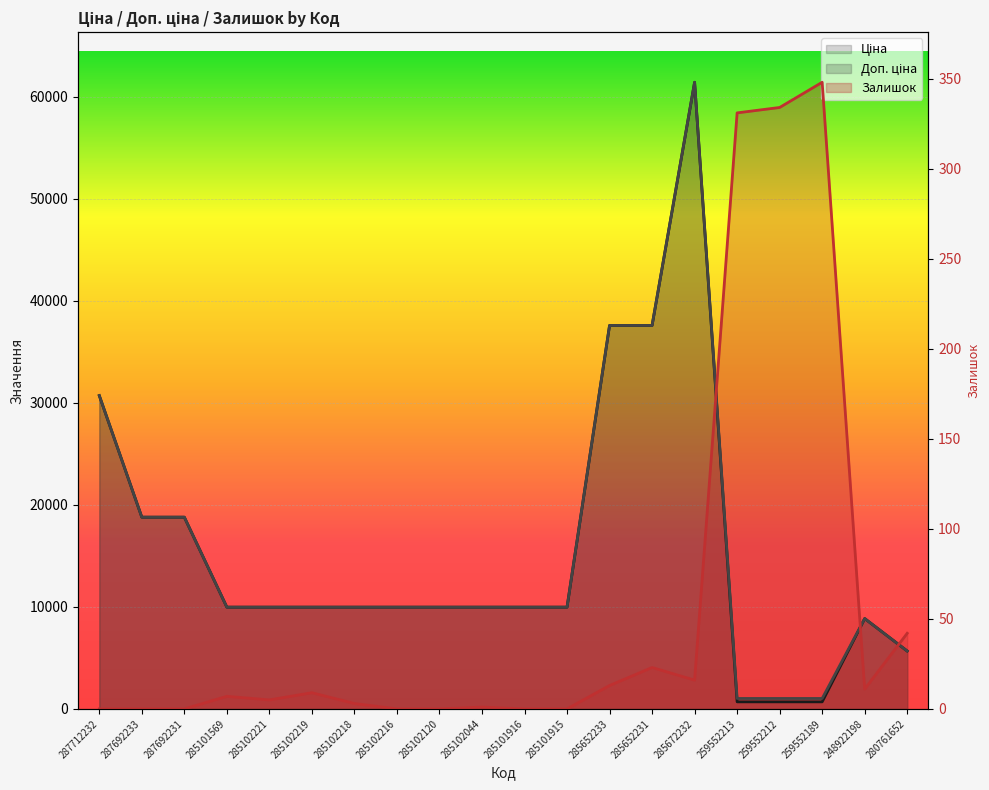

How many interior local peaks does the Ціна series have?

2